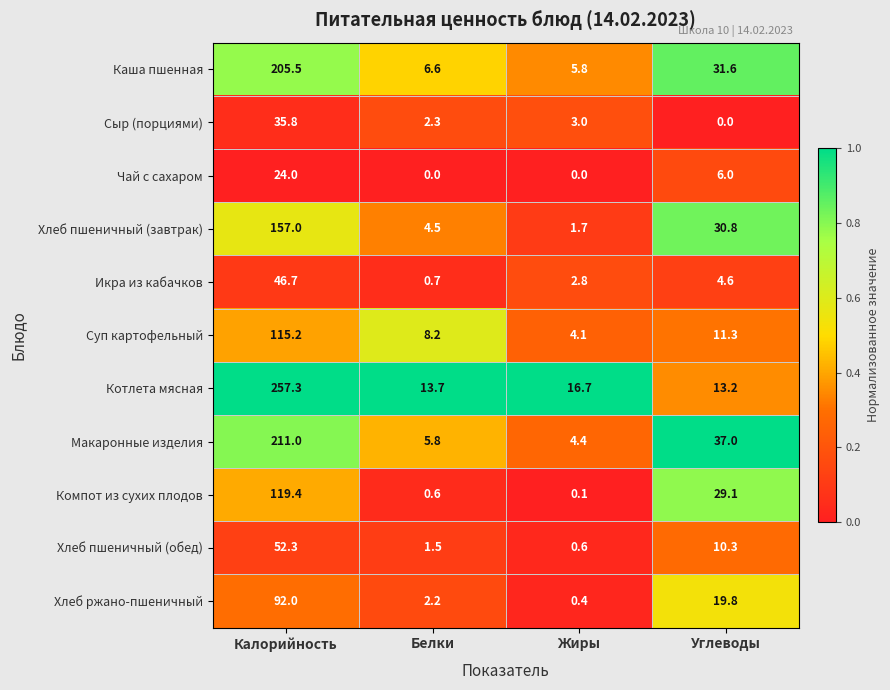

True or false: Хлеб ржано-пшеничный has a value of 3.1 at Белки.

False